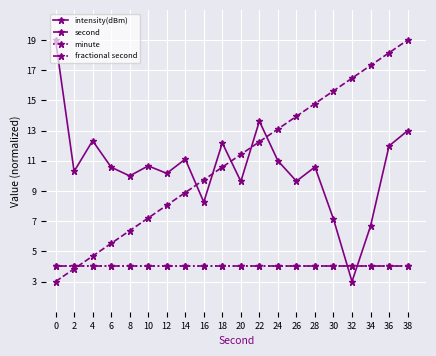

Is this an area chart (filled region under the line)?

No